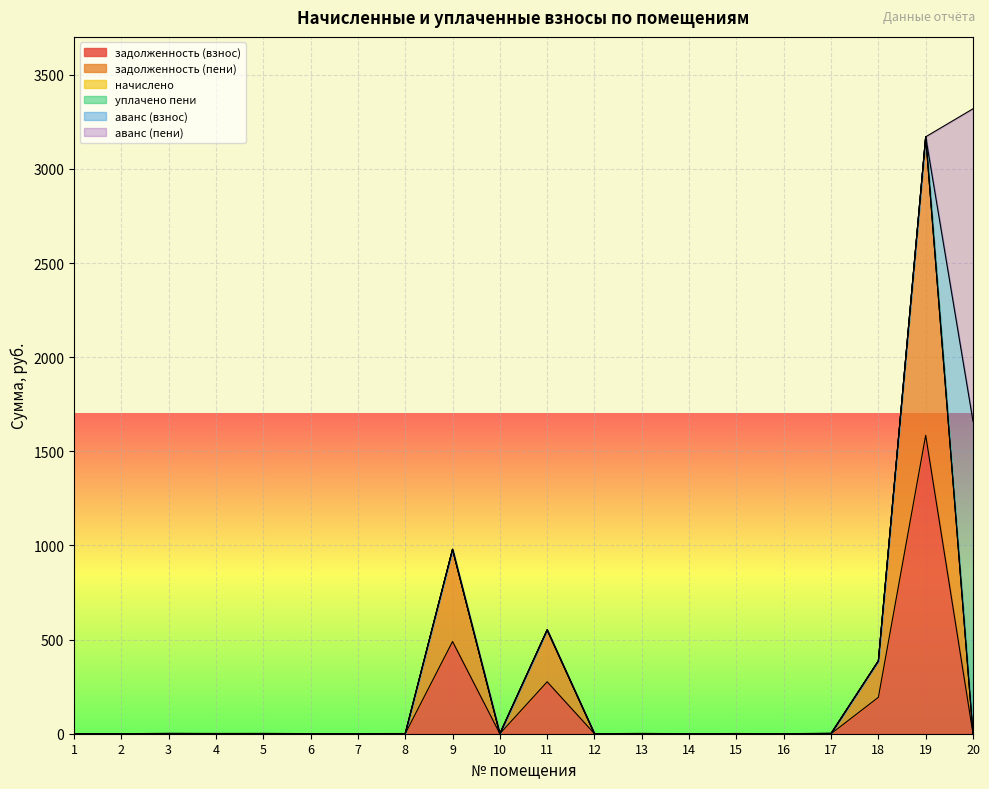

Reading left to right, transcribe all the data shown in this chart.

задолженность (взнос): 0.0	0.0	0.0	0.0	0.0	0.0	0.0	0.0	489.7	0.0	275.8	0.0	0.0	0.0	0.0	0.0	0.0	193.4	1585.3	0.0
задолженность (пени): 0.0	0.0	0.0	0.0	0.0	0.0	0.0	0.0	489.7	0.0	275.8	0.0	0.0	0.0	0.0	0.0	0.0	193.4	1585.3	0.0
начислено: 0.0	0.0	0.0	0.0	0.0	0.0	0.0	0.0	0.0	0.0	0.0	0.0	0.0	0.0	0.0	0.0	0.0	0.0	0.0	0.0
уплачено пени: 0.0	0.0	0.0	0.0	0.0	0.0	0.0	0.0	0.0	0.0	0.0	0.0	0.0	0.0	0.0	0.0	0.0	0.0	0.0	0.0
аванс (взнос): 0.0	0.0	1.1	0.7	0.9	0.3	0.4	0.6	0.0	0.0	0.0	0.0	0.9	0.0	0.6	0.0	1.4	0.0	0.0	1659.7
аванс (пени): 0.0	0.0	1.1	0.7	0.9	0.3	0.4	0.6	0.0	0.0	0.0	0.0	0.9	0.0	0.6	0.0	1.4	0.0	0.0	1659.7